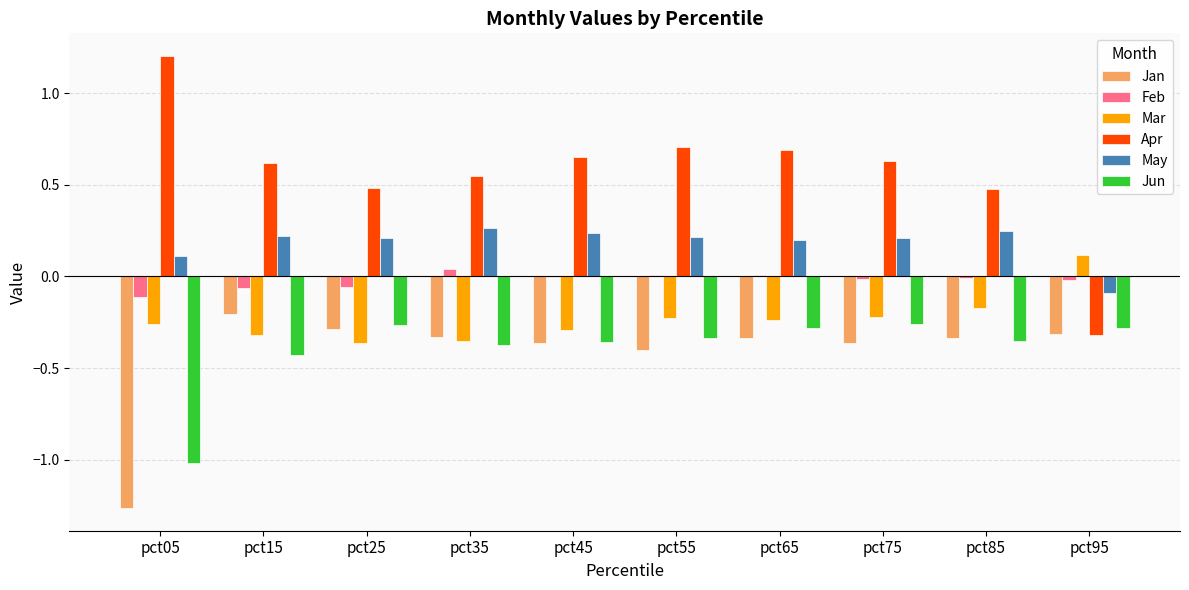

Which series changed the most between pct05 and pct95?

Apr